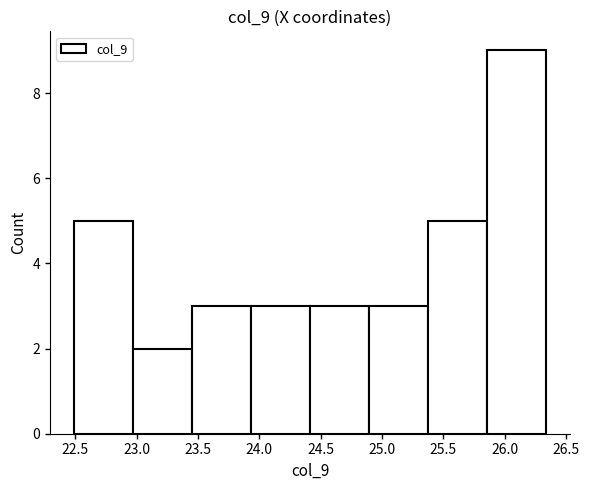

Reading left to right, list every bar in this chart as the range it spans on the x-axis followed by its height. Neither the bar edges nor the heights are printed on the chart, so give them approximately, as read against the axes.

22.50 to 22.95: 5
22.95 to 23.45: 2
23.45 to 23.95: 3
23.95 to 24.40: 3
24.40 to 24.90: 3
24.90 to 25.40: 3
25.40 to 25.85: 5
25.85 to 26.35: 9